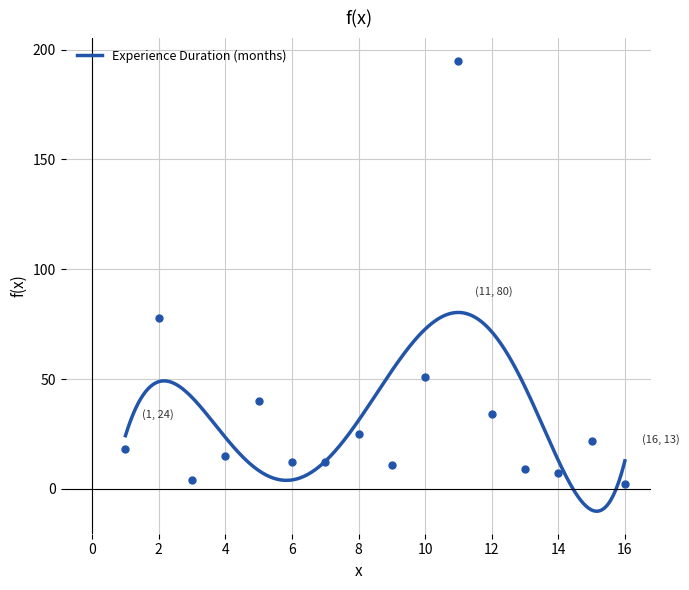

What is the value of the 9th point from the left?

11